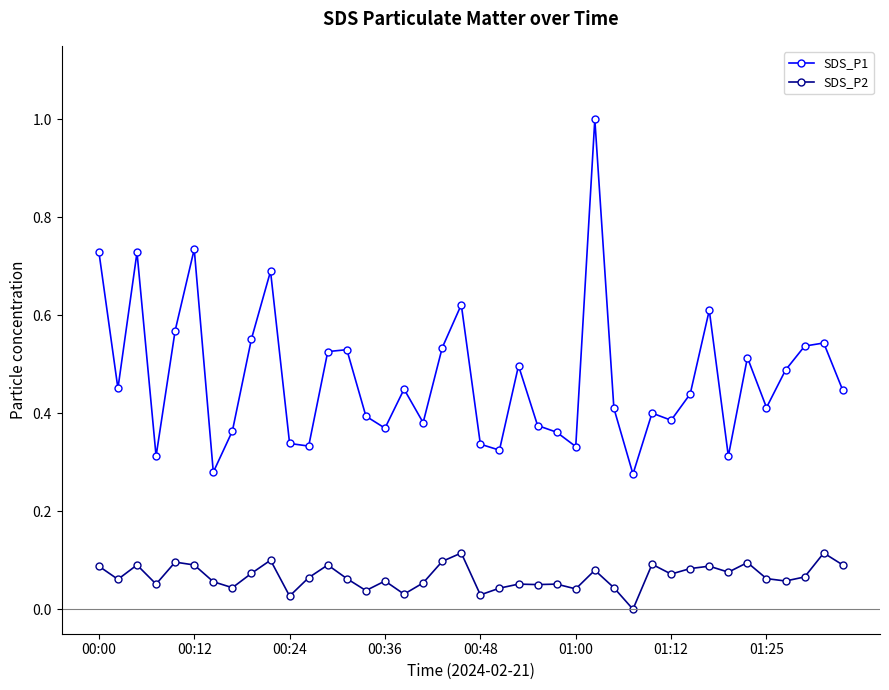

Which series has the widest spread of values?

SDS_P1